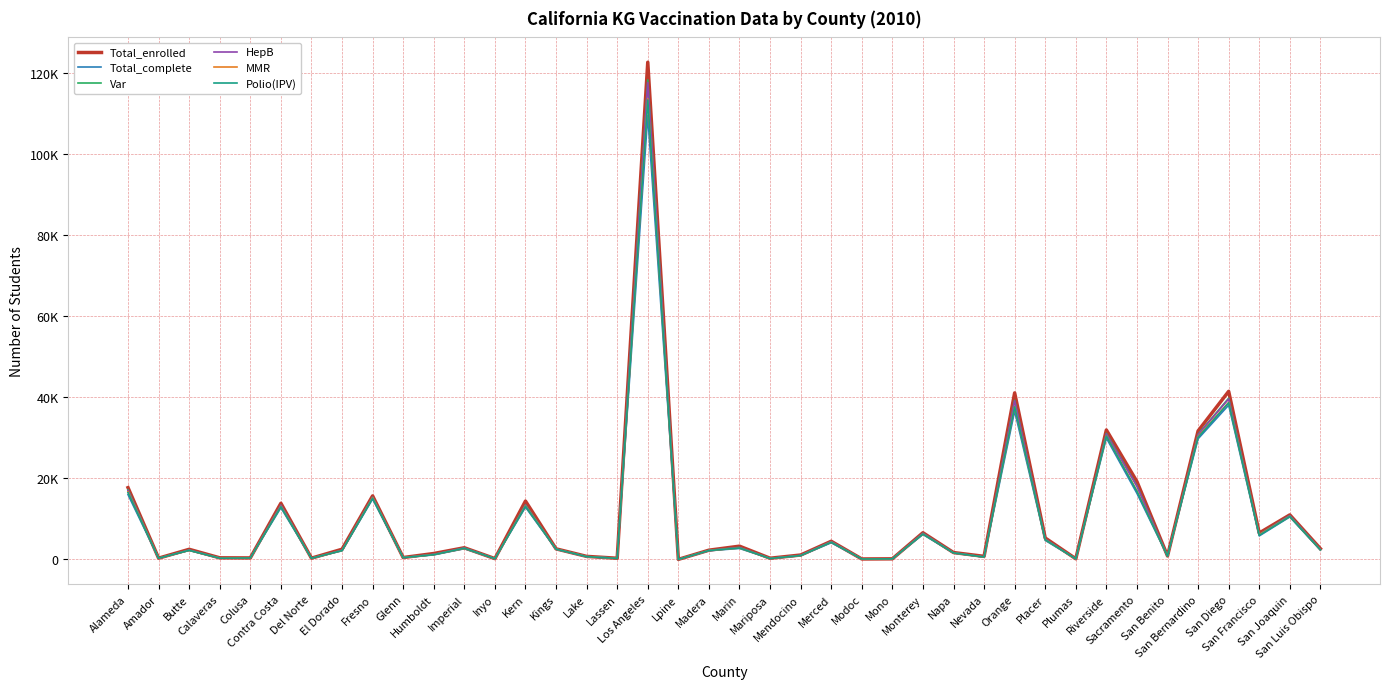

At which category does the chart reach its minimum across all series?

Lpine